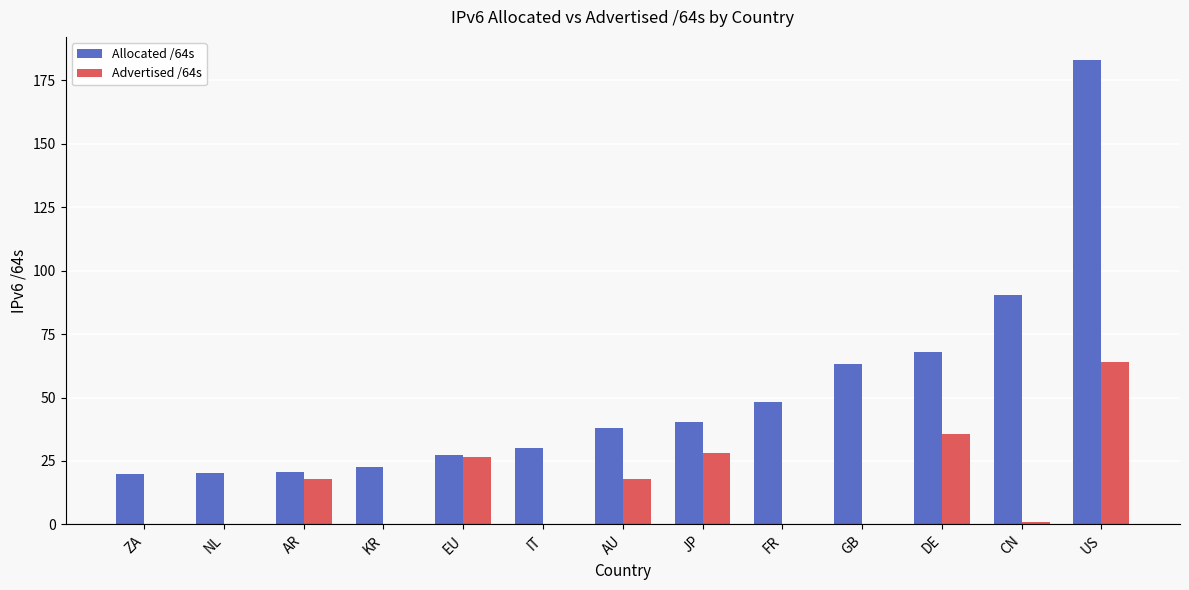

What are all the series names shown in the legend?

Allocated /64s, Advertised /64s